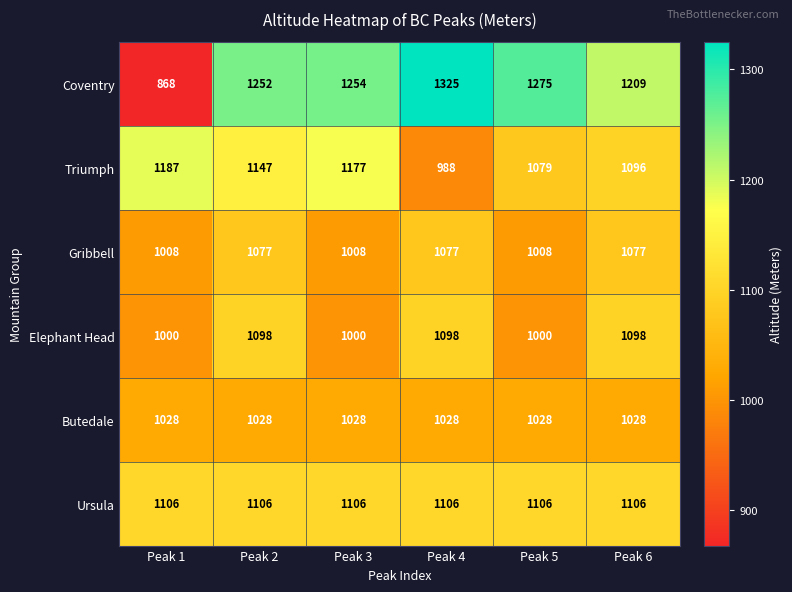

What is the difference between the highest and lowest values at Peak 5?

275